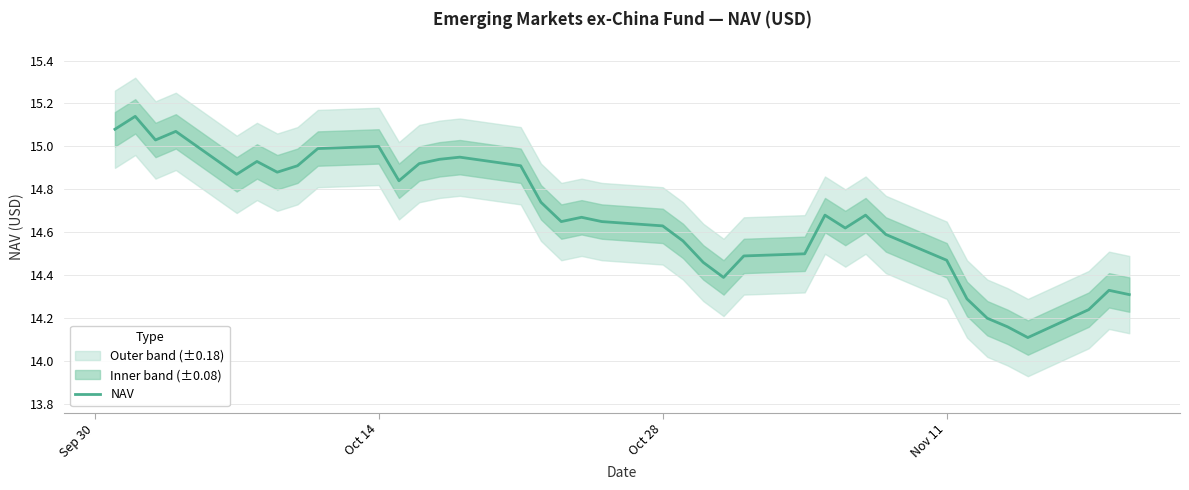

How many lines are shown in the chart?

1